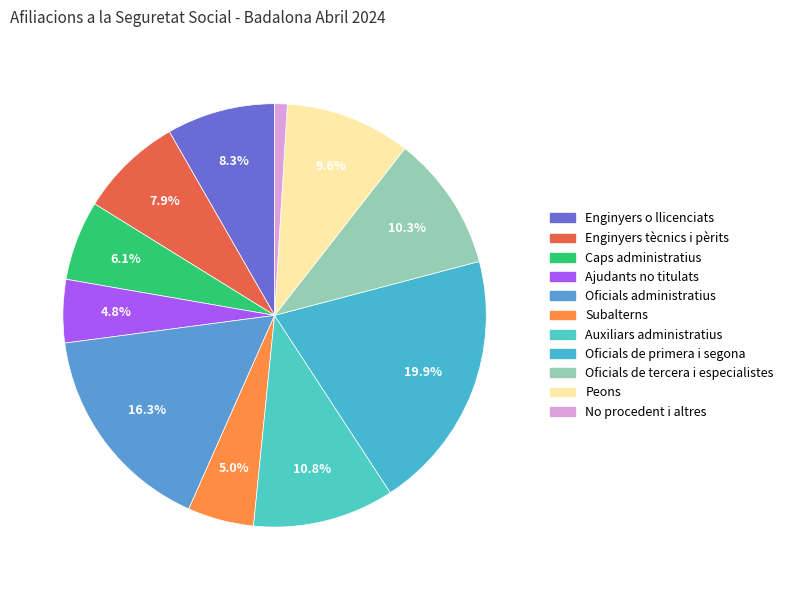

How many slices are in this pie chart?

11